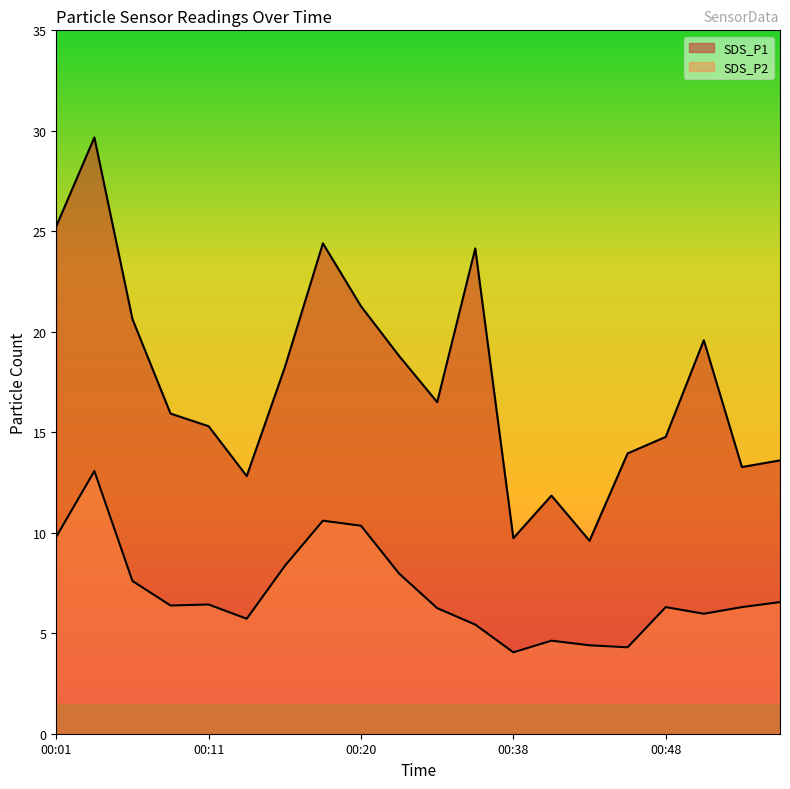

Reading left to right, transcribe all the data shown in this chart.

SDS_P1: 00:01=25.2	00:03=29.7	00:06=20.6	00:08=15.9	00:11=15.3	00:13=12.8	00:15=18.2	00:18=24.4	00:20=21.3	00:23=18.8	00:33=16.5	00:36=24.1	00:38=9.7	00:41=11.8	00:43=9.6	00:46=13.9	00:48=14.8	00:51=19.6	00:53=13.3	00:55=13.6
SDS_P2: 00:01=9.8	00:03=13.1	00:06=7.6	00:08=6.4	00:11=6.4	00:13=5.7	00:15=8.3	00:18=10.6	00:20=10.3	00:23=8.0	00:33=6.2	00:36=5.4	00:38=4.0	00:41=4.6	00:43=4.4	00:46=4.3	00:48=6.3	00:51=6.0	00:53=6.3	00:55=6.5